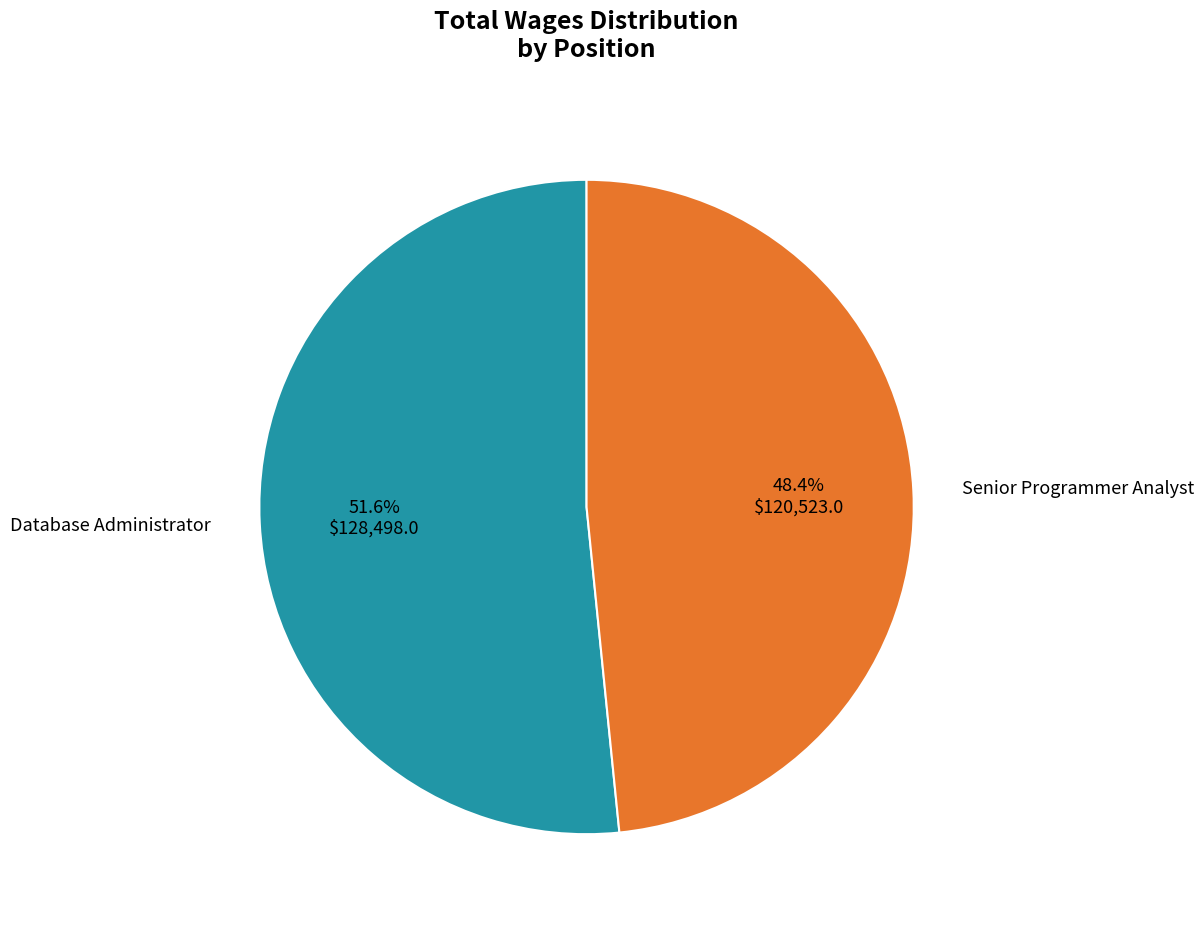

Is it true that Senior Programmer Analyst is 48% of the pie?

True